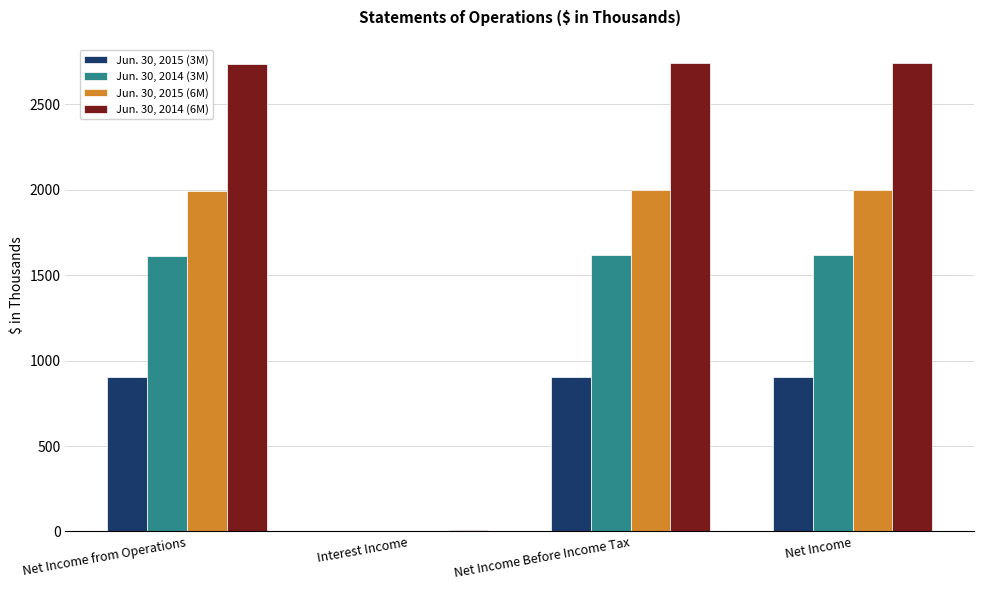

Is the value of Jun. 30, 2014 (6M) at Interest Income greater than the value of Jun. 30, 2015 (6M) at Net Income from Operations?

No